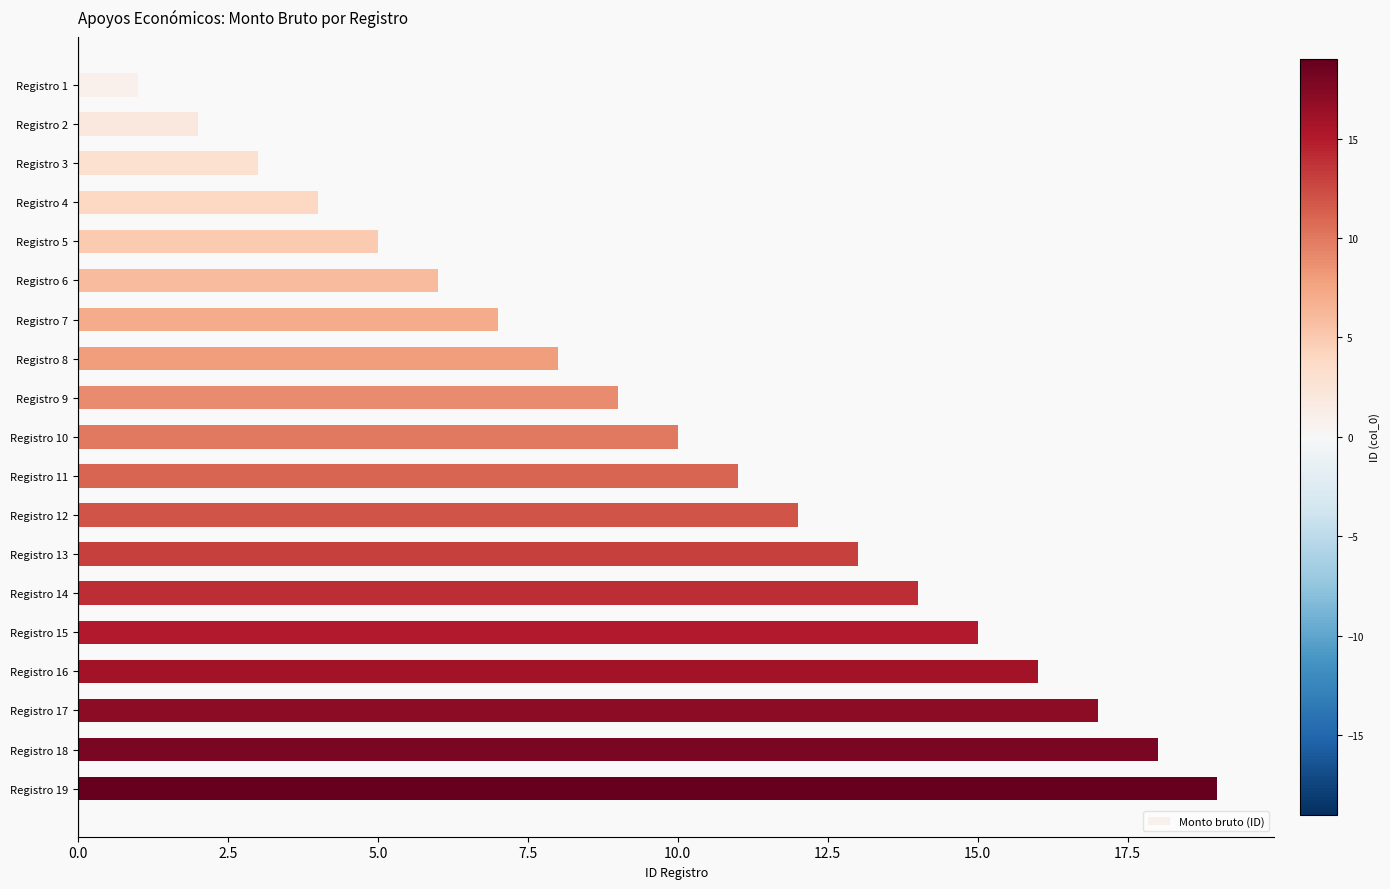

Are the bars grouped side by side (vs. stacked)?

No